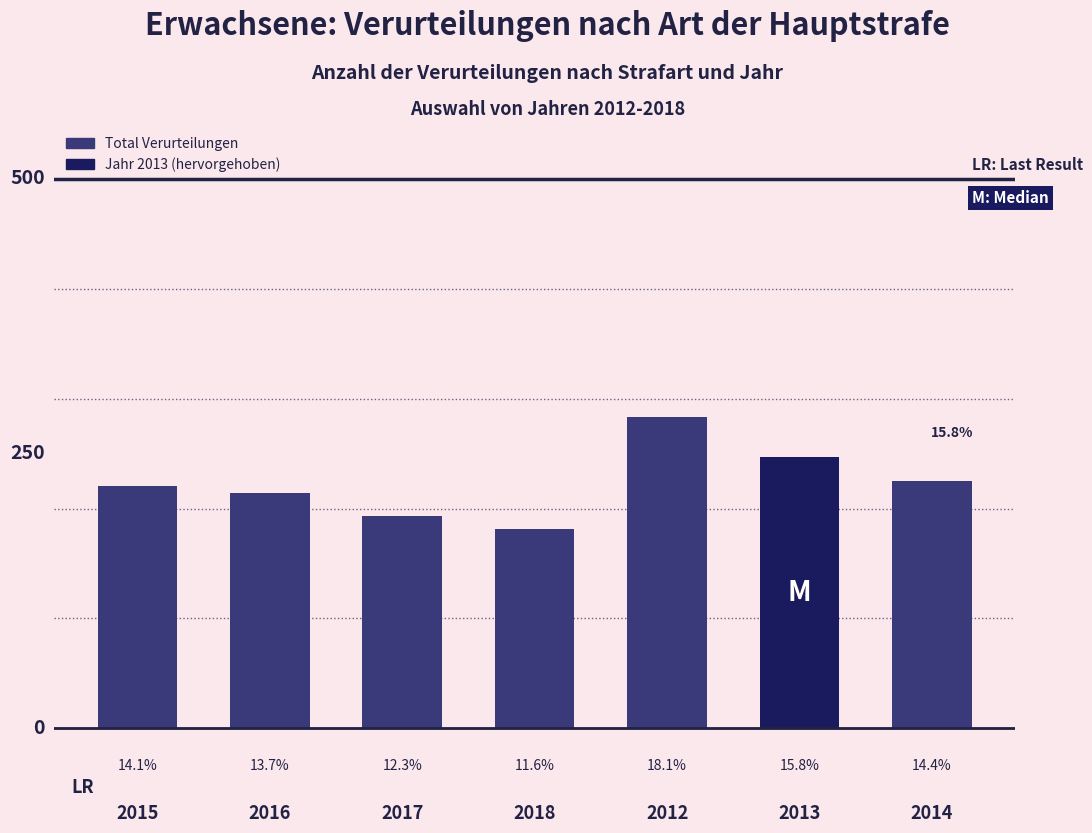

List the labels in order of value, largest first.

2012, 2013, 2014, 2015, 2016, 2017, 2018